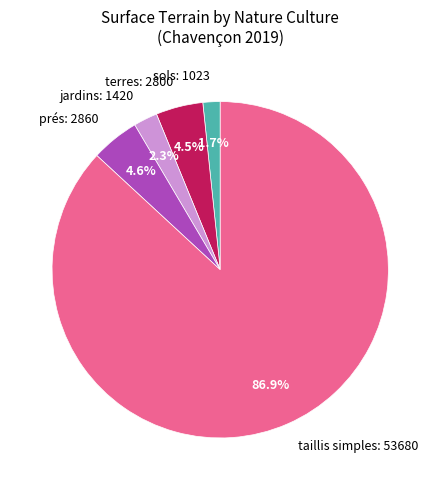

What is the largest slice in the pie chart?

taillis simples: 53680